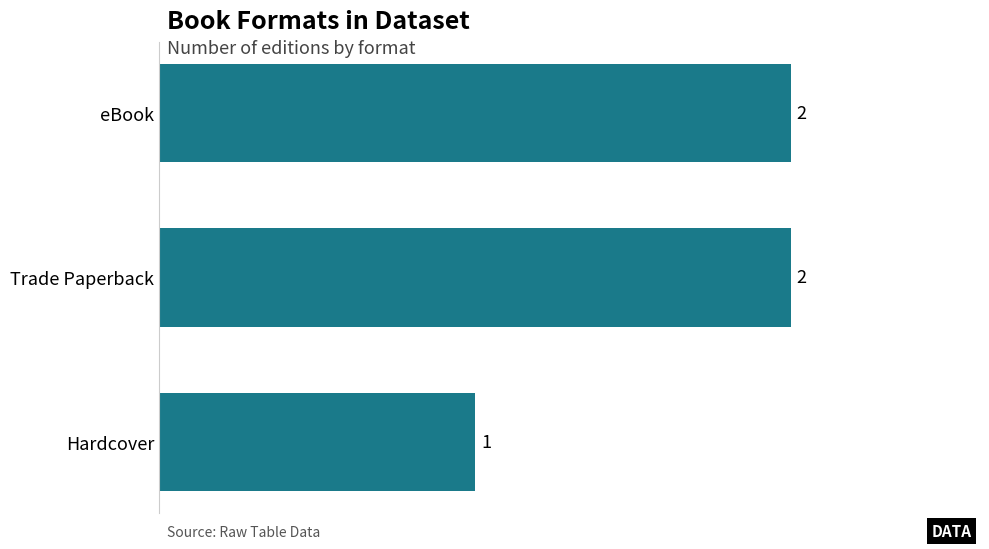

Which label corresponds to the smallest value in the chart?

Hardcover